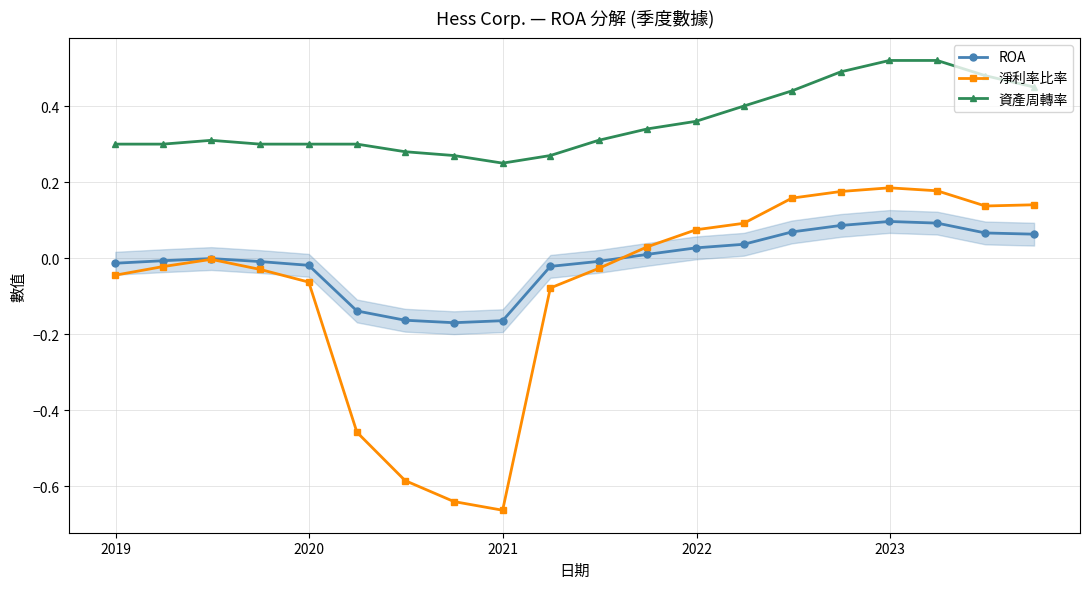

Which series has the largest total across all categories?

資產周轉率